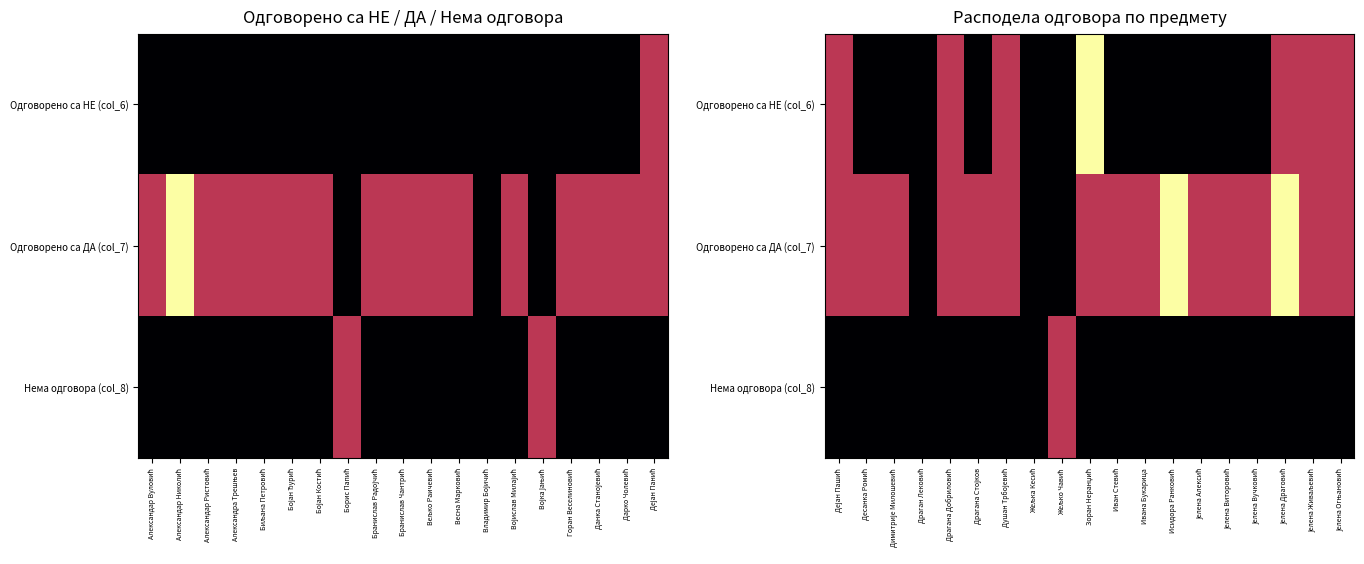

Count the Одговорено са ДА (col_7) values in the range 1 to 2.

16